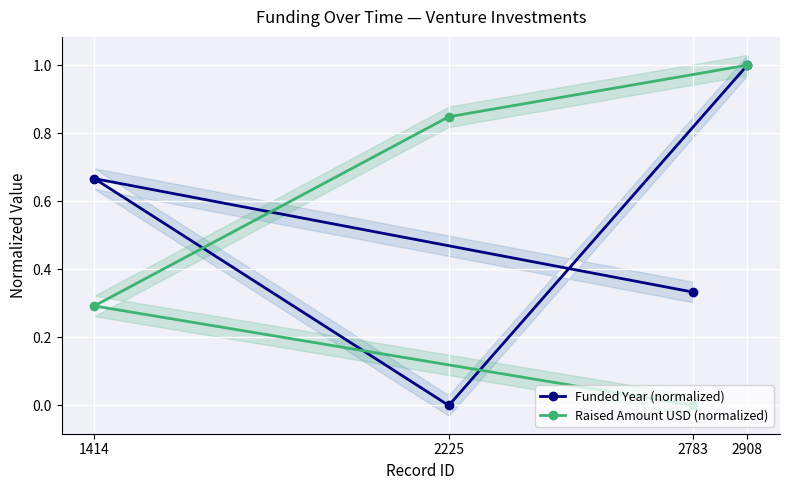

Which label corresponds to the largest value in the chart?

2908